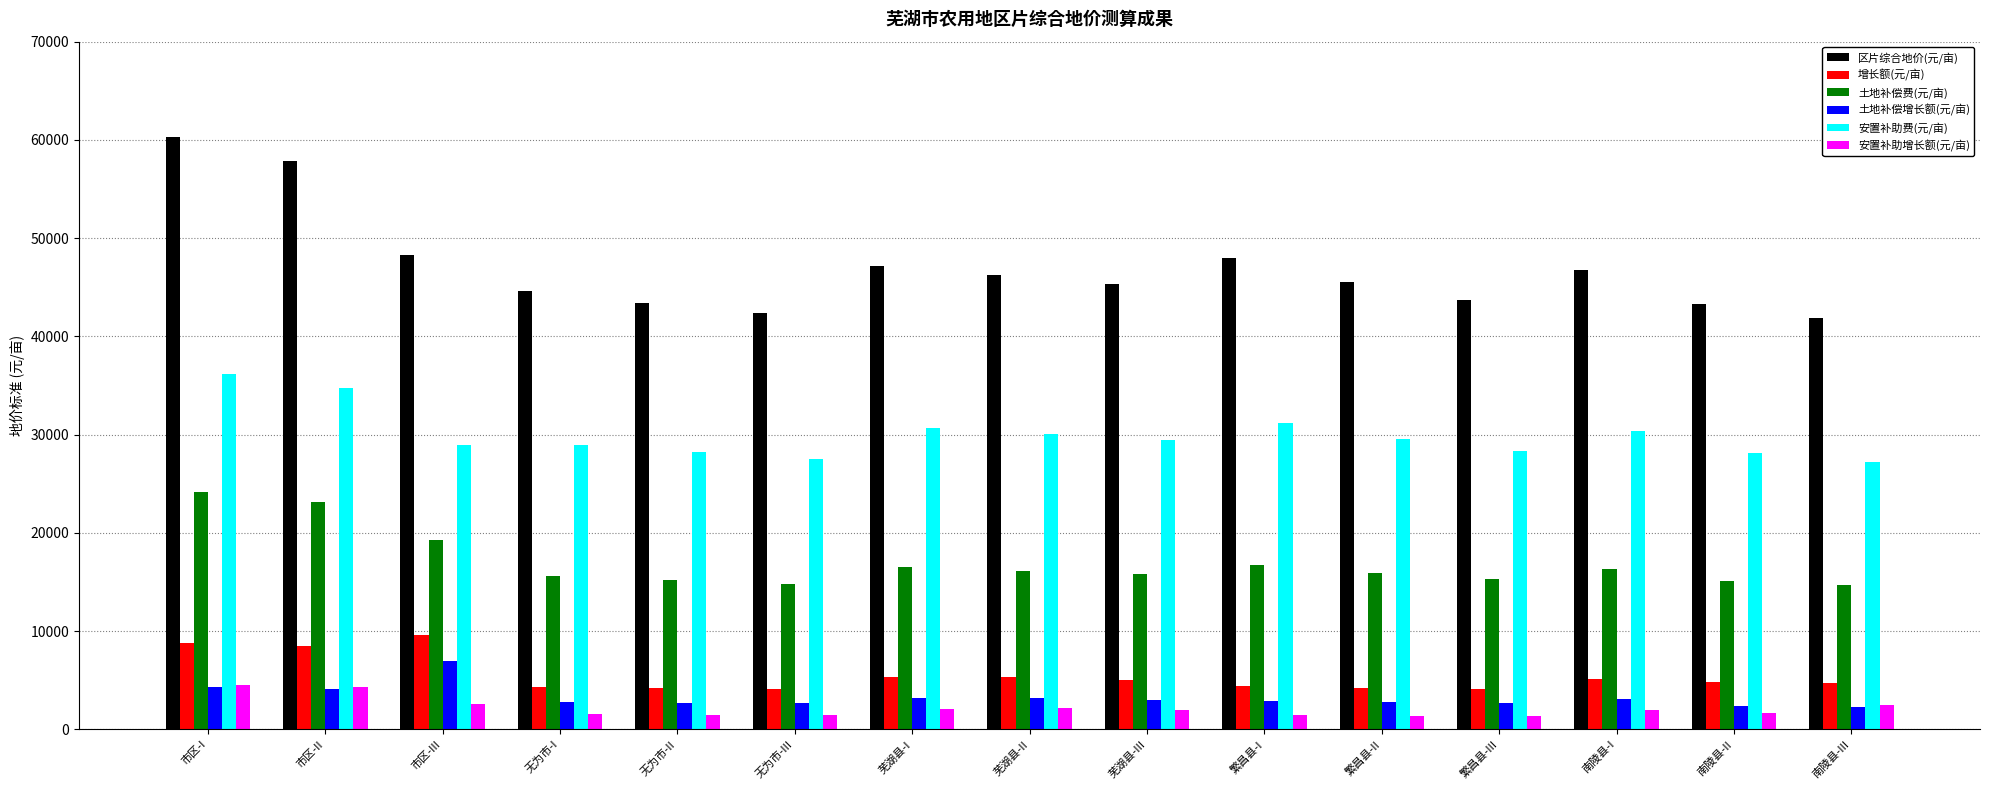

At which category is the sum across all series the highest?

市区-I